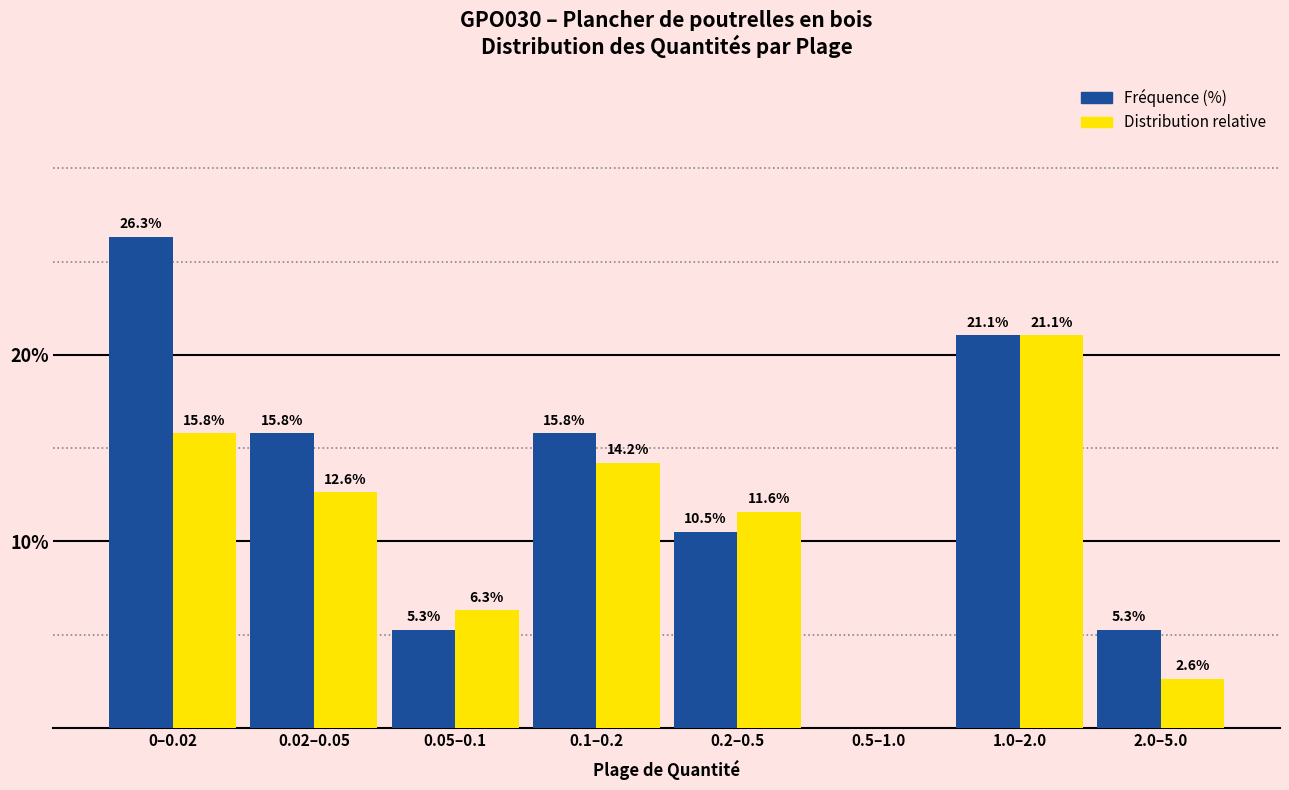

Reading left to right, extract all data points from this chart.

Fréquence (%): 0–0.02=26.3	0.02–0.05=15.8	0.05–0.1=5.3	0.1–0.2=15.8	0.2–0.5=10.5	0.5–1.0=0.0	1.0–2.0=21.1	2.0–5.0=5.3
Distribution relative: 0–0.02=15.8	0.02–0.05=12.6	0.05–0.1=6.3	0.1–0.2=14.2	0.2–0.5=11.6	0.5–1.0=0.0	1.0–2.0=21.1	2.0–5.0=2.6